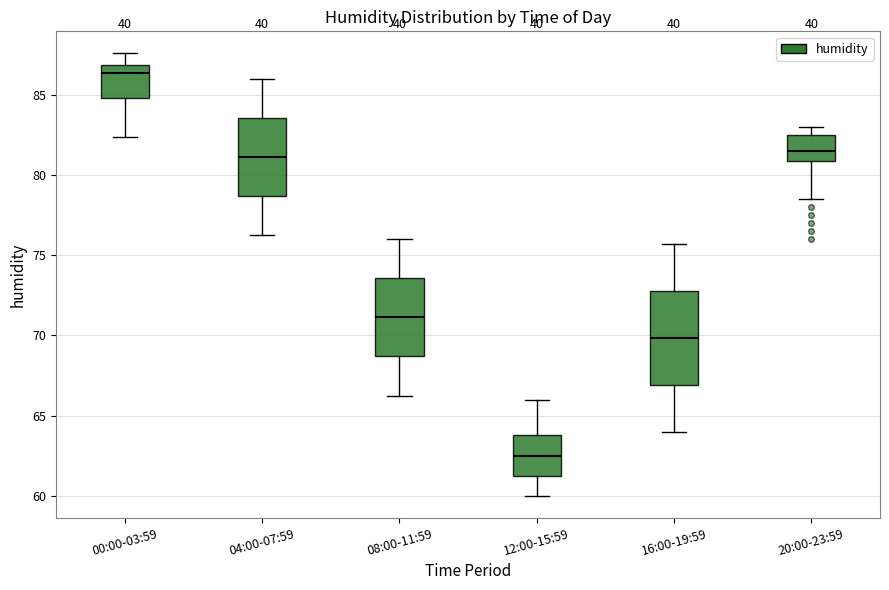

Comparing the boxes themselves (not the whiskers), which one is the tallest?

16:00-19:59